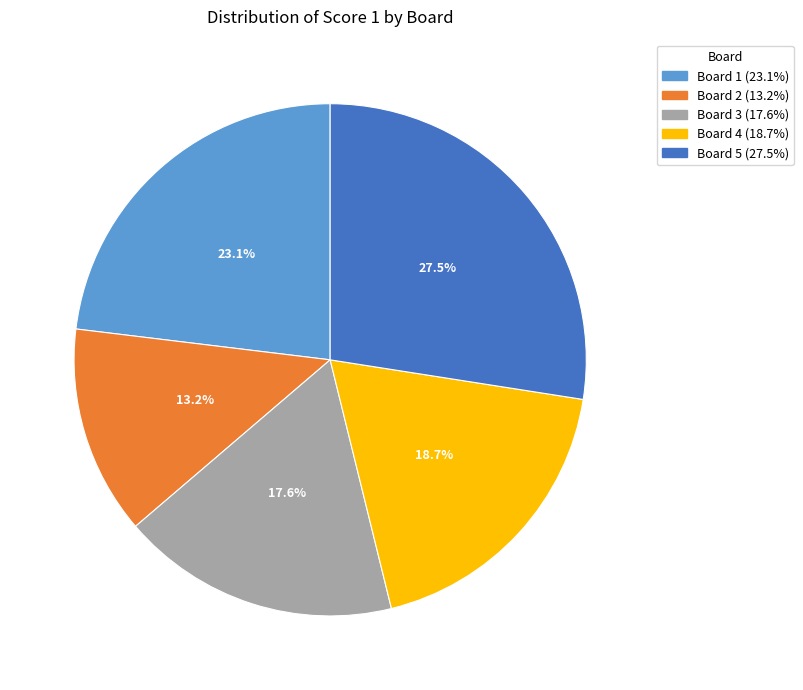

Count the number of slices in the pie.

5